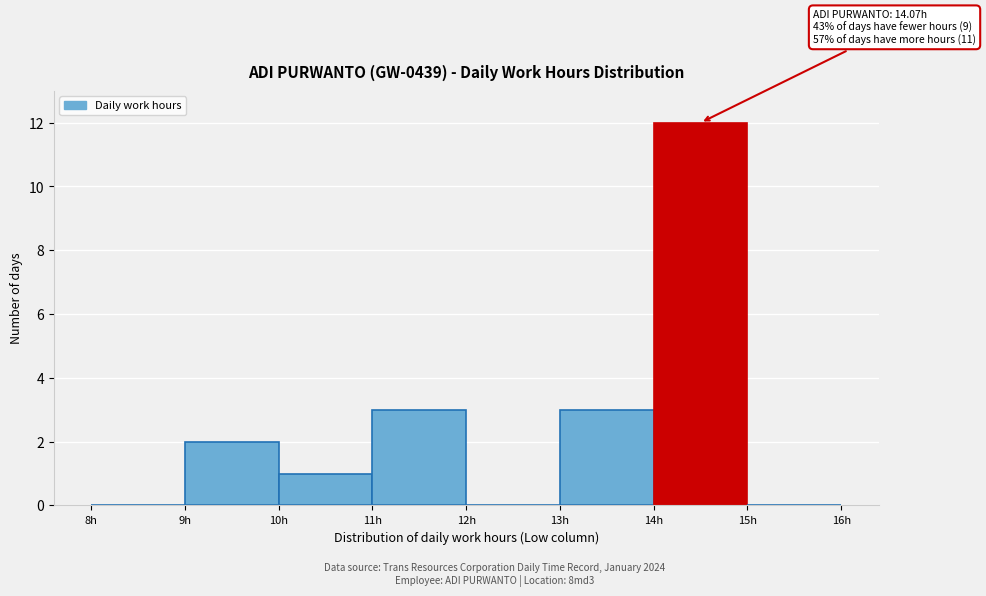

Over which range of the x-axis is the bar tallest?

14 to 15